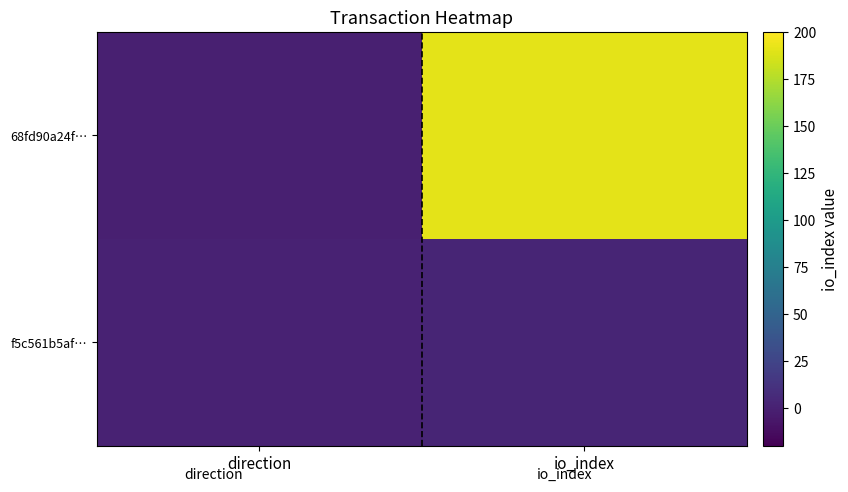

Which series changed the most between direction and io_index?

68fd90a24f…